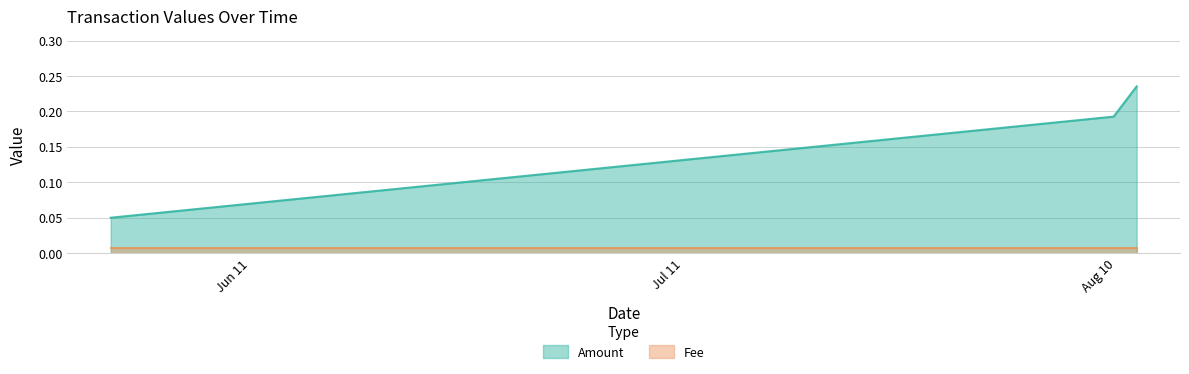

How many categories are shown in the chart?

3